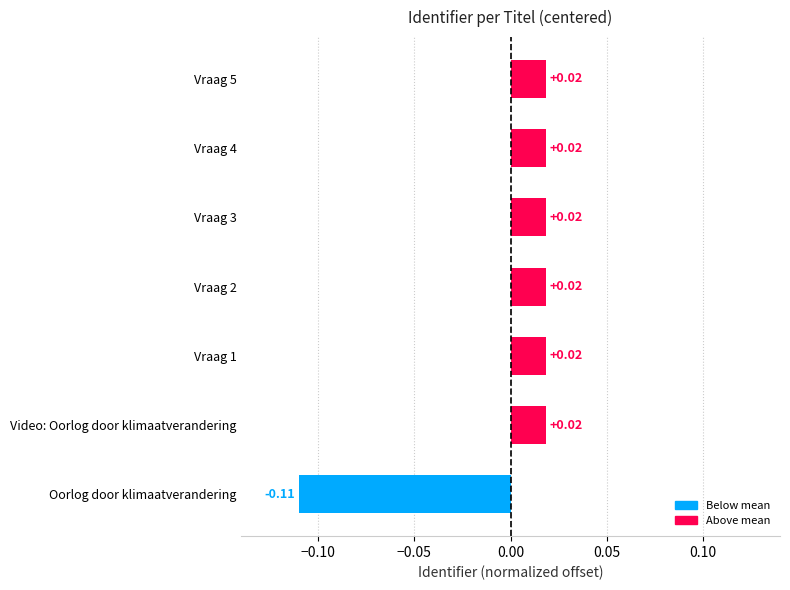

Which category has the lowest value across all series?

Oorlog door klimaatverandering